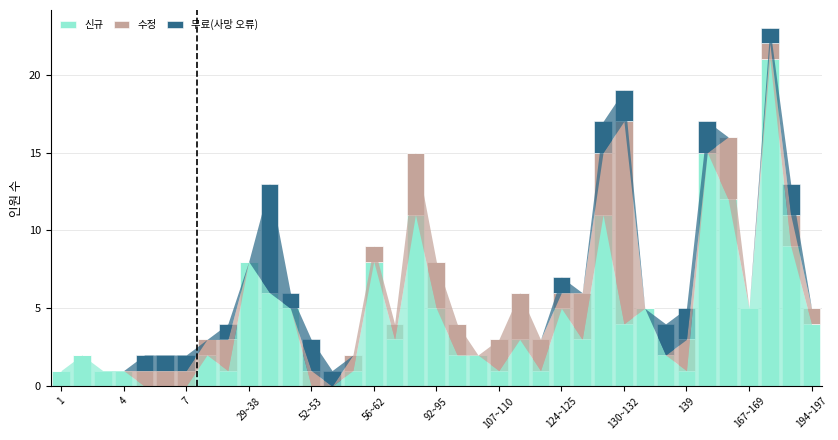

What is the sum of all 신규 values?

161